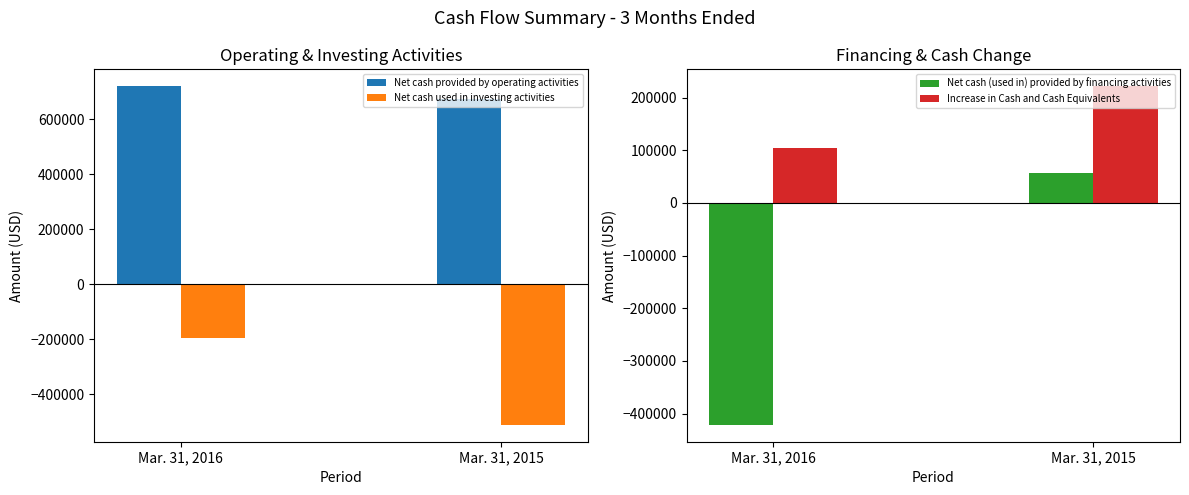

How many distinct data groups are displayed?

4